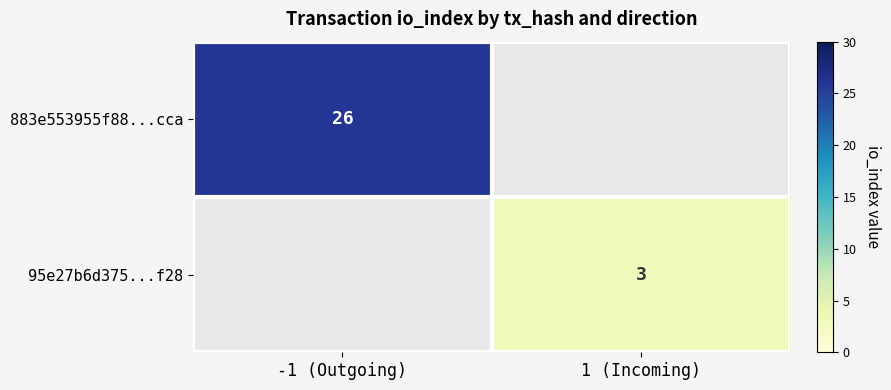

Is it true that 95e27b6d375...f28 equals 1 at 1 (Incoming)?

False